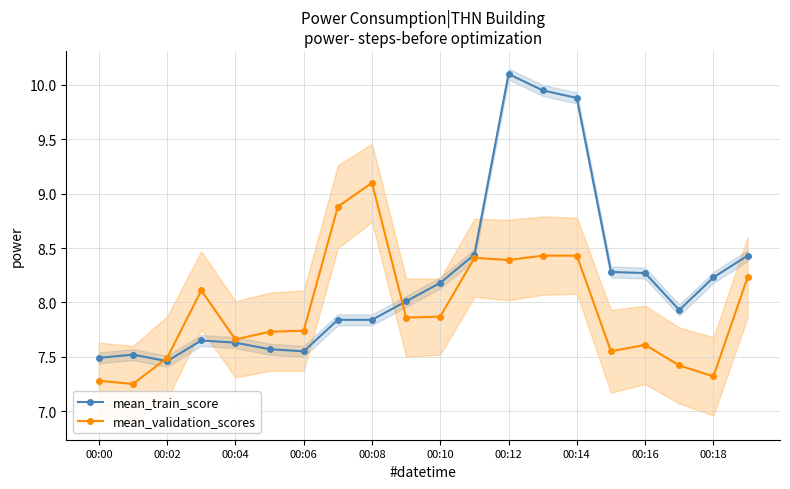

True or false: mean_validation_scores has a value of 7.3 at 00:00.

True